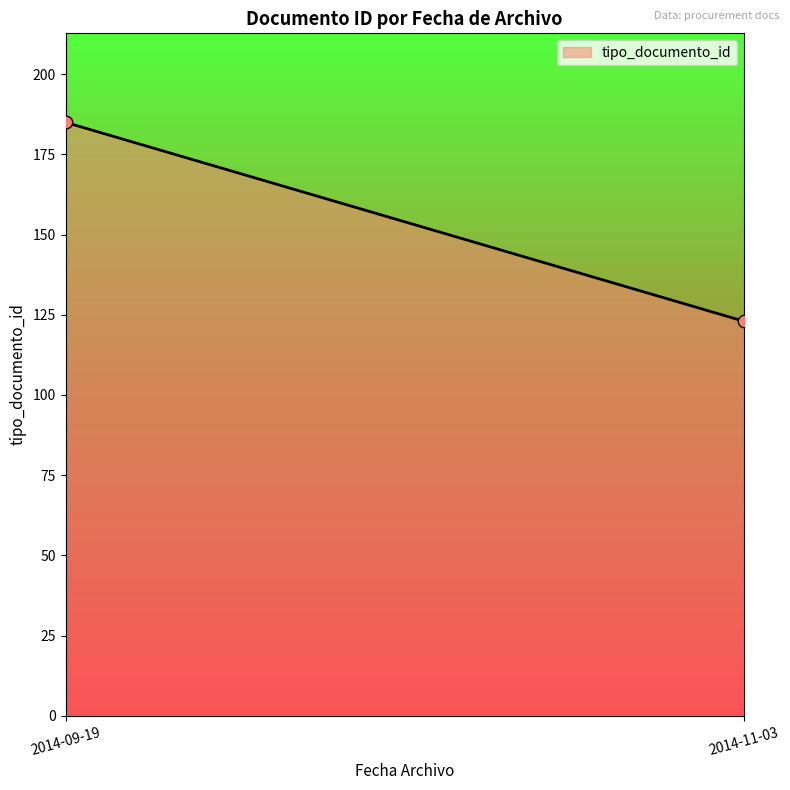

What is the average Y value?

154